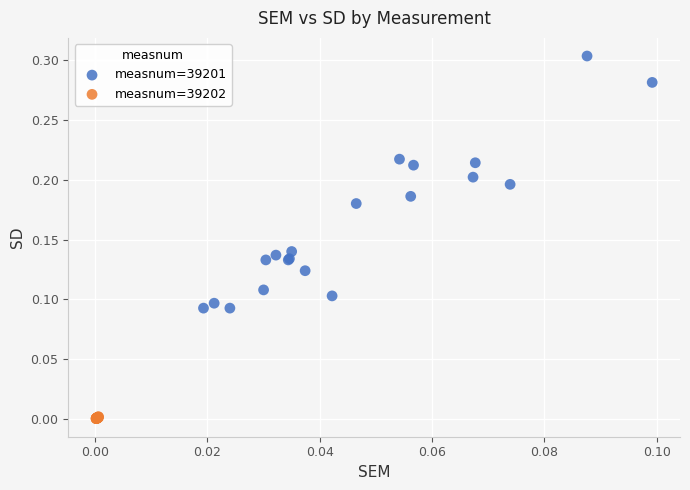

Which series contains the highest Y value?

measnum=39201